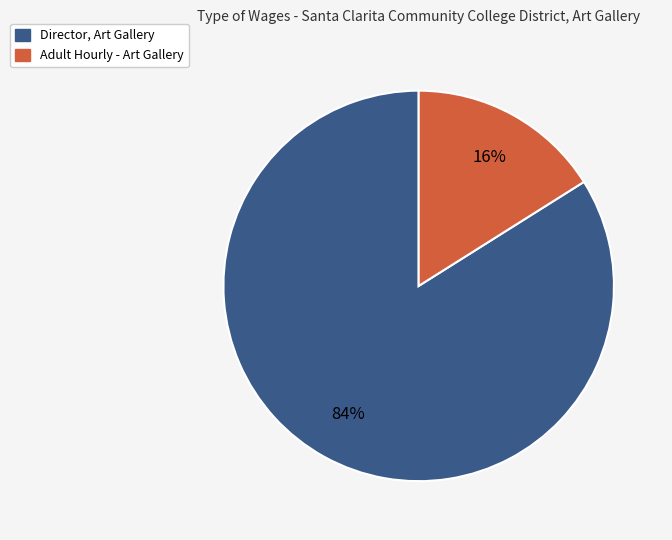

The Director, Art Gallery slice represents 72% of the pie. True or false?

False